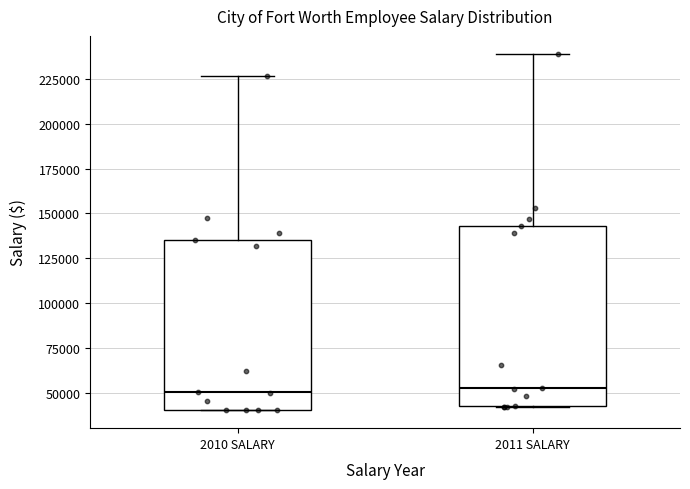

Where is the upper edge of the box for 2010 SALARY on the y-axis? The values are not printed on the chart, so give them approximately, as read against the axis.

135000